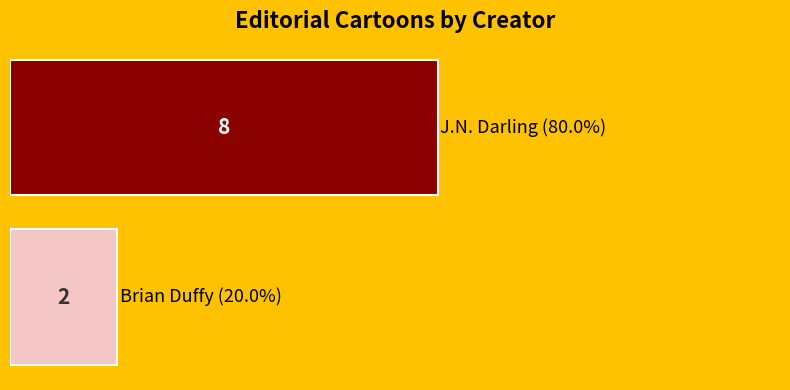

Reading bottom to top, what are all the values shown in this chart?

2	8